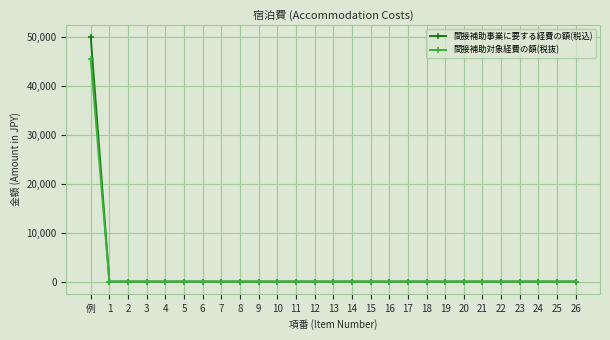

At which category is the sum across all series the highest?

例